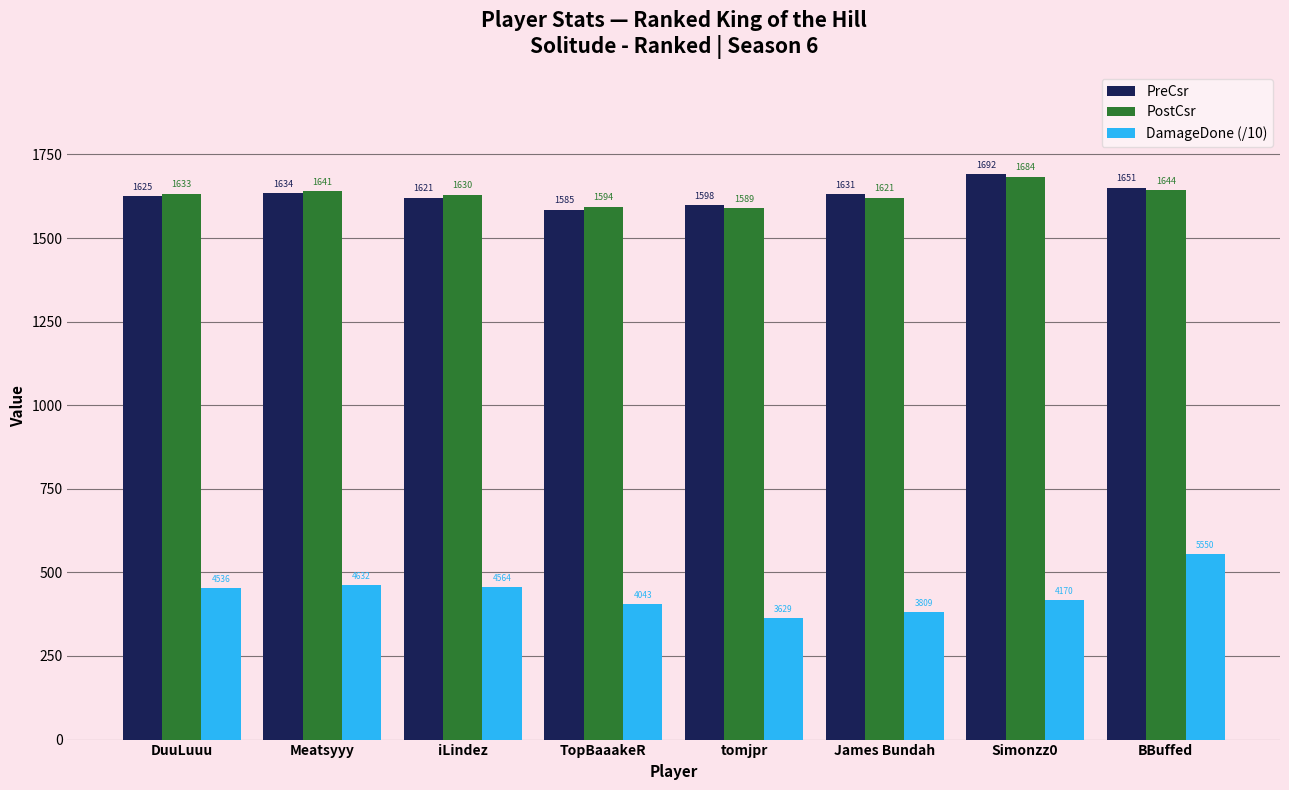

What is the label of the 7th bar from the left?

Simonzz0